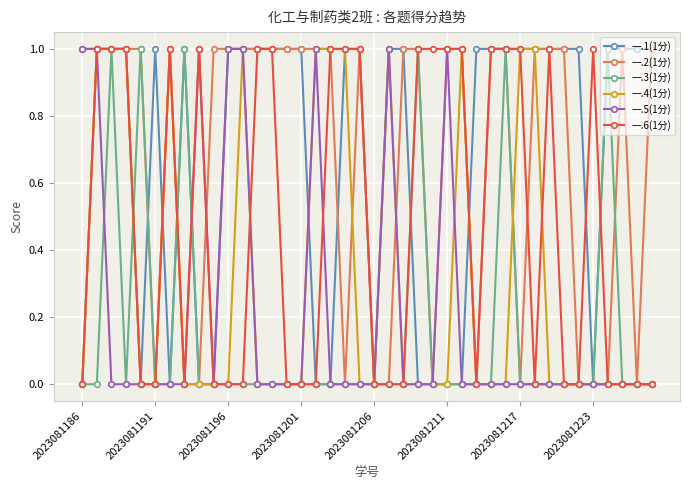

True or false: 一.5(1分) has more than 2 points higher than both neighbors.

True